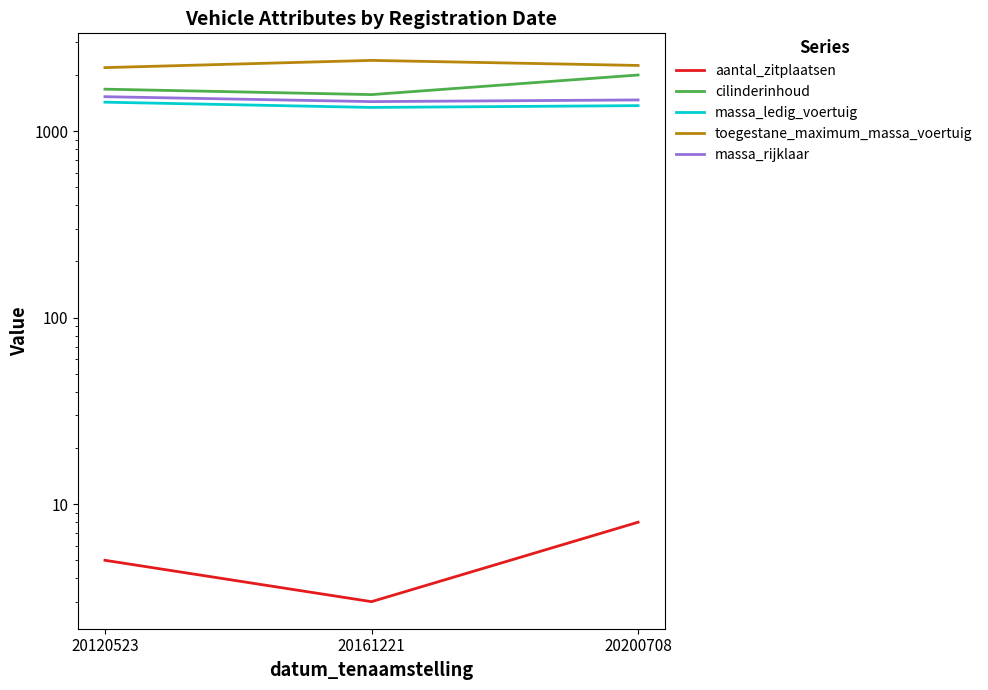

What value does the massa_rijklaar series have at 20120523, to the nearest 10?

1530